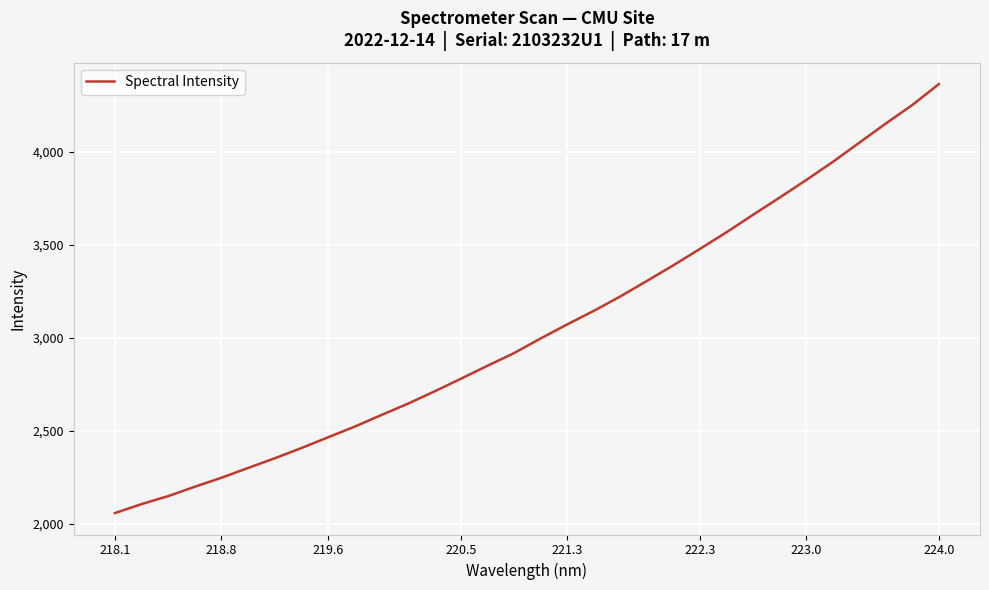

Count the number of values greater than 2997.

16